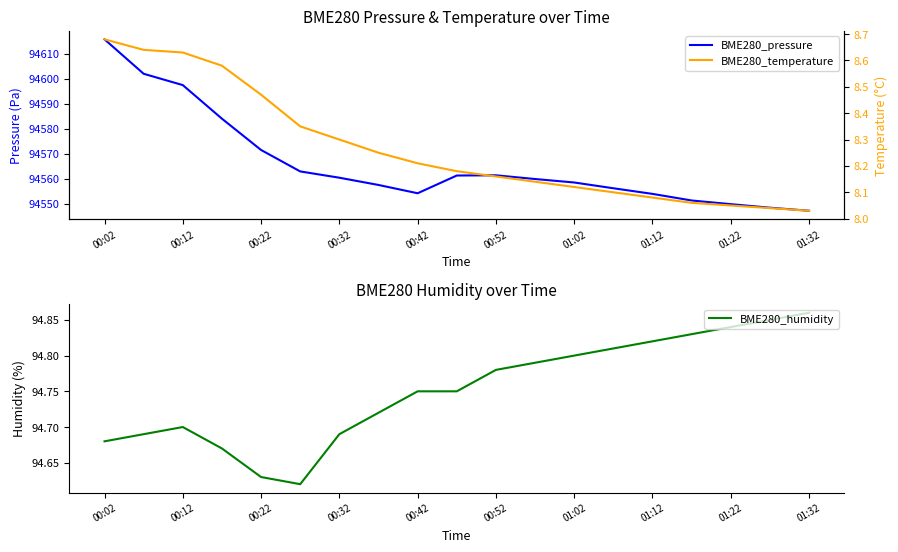

True or false: BME280_humidity and BME280_pressure cross at least once.

False